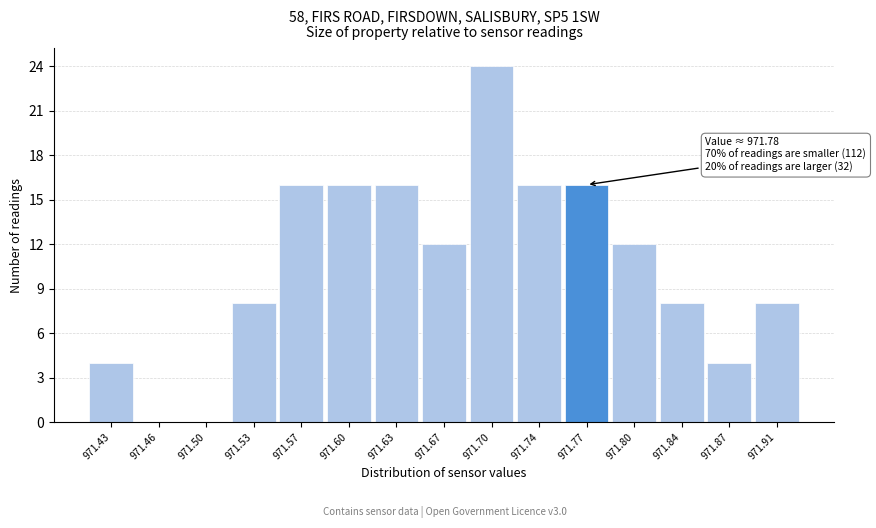

Reading left to right, transcribe all the data shown in this chart.

971.43=4	971.46=0	971.50=0	971.53=8	971.57=16	971.60=16	971.63=16	971.67=12	971.70=24	971.74=16	971.77=16	971.80=12	971.84=8	971.87=4	971.91=8